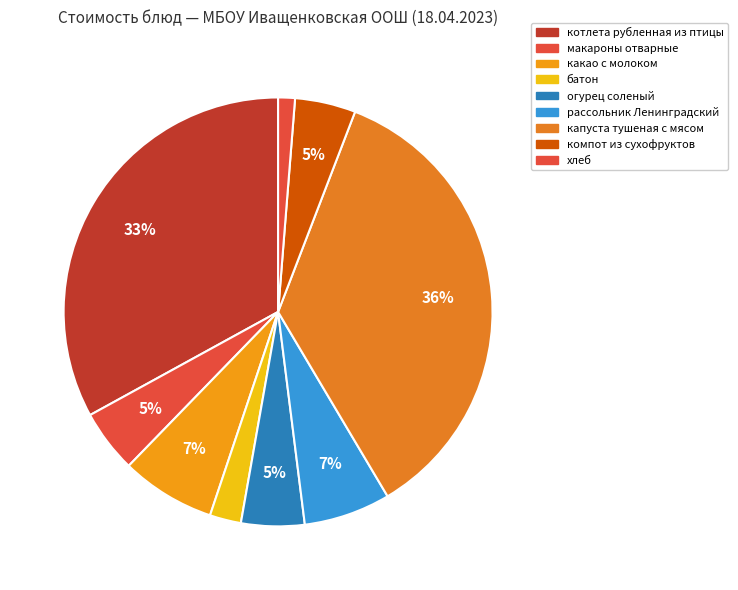

To the nearest percent, what percentage of the pie is капуста тушеная с мясом?

36%